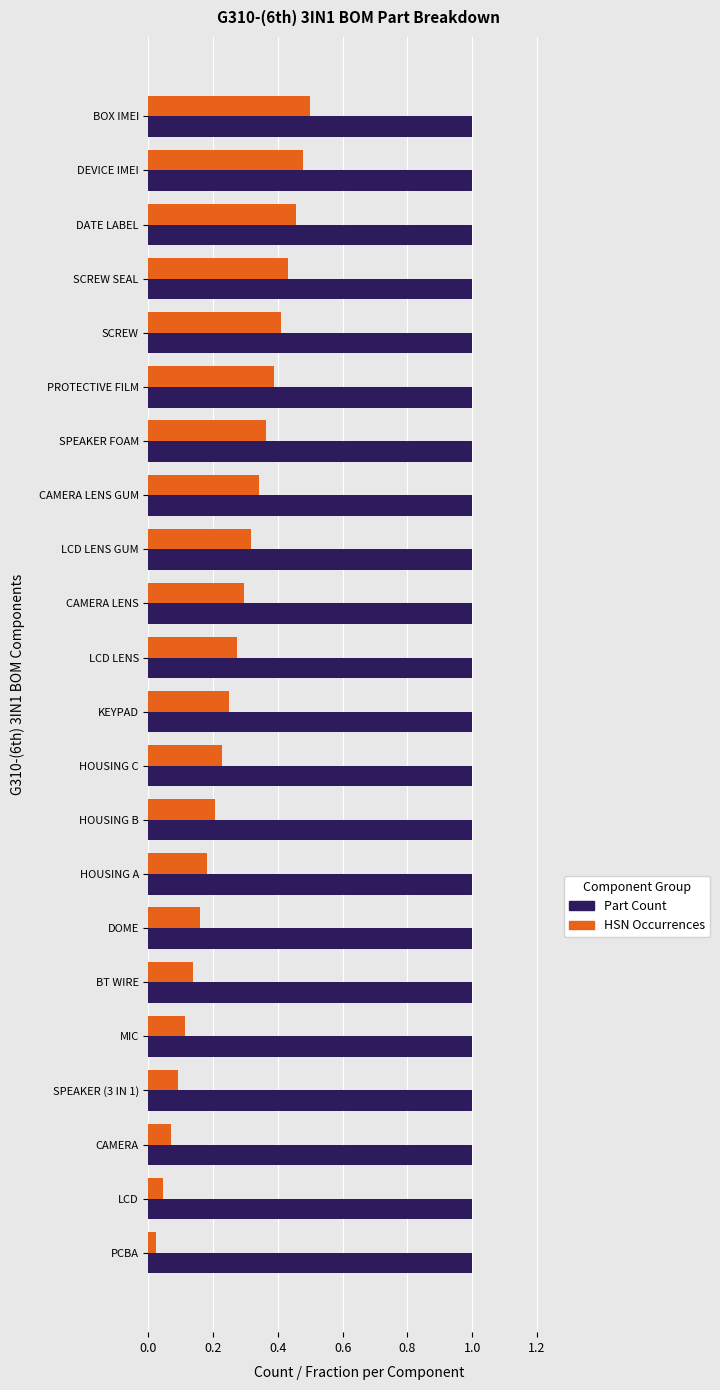

List the series in order of their overall mean, lowest first.

HSN Occurrences, Part Count